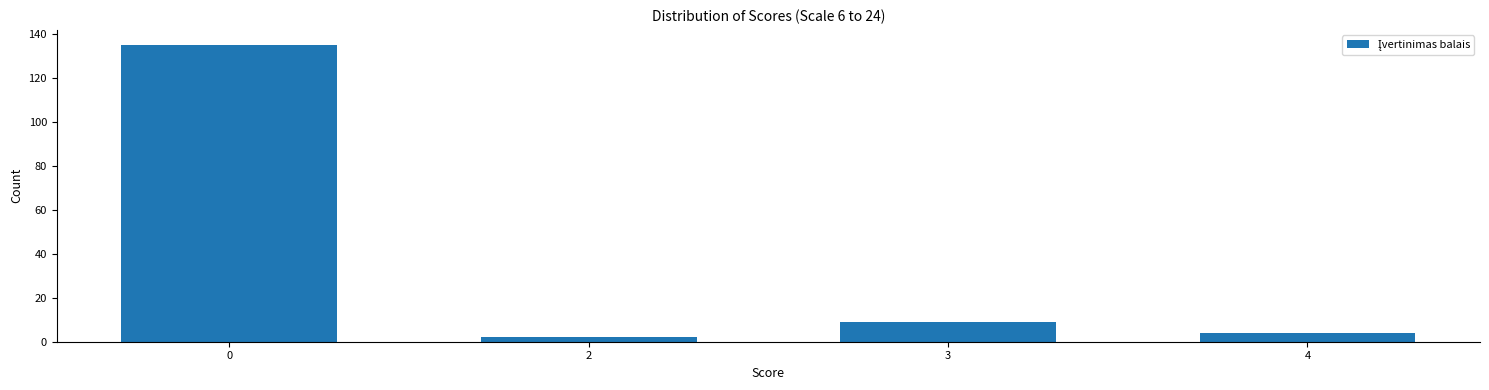

Reading left to right, extract all data points from this chart.

0=135	2=2	3=9	4=4